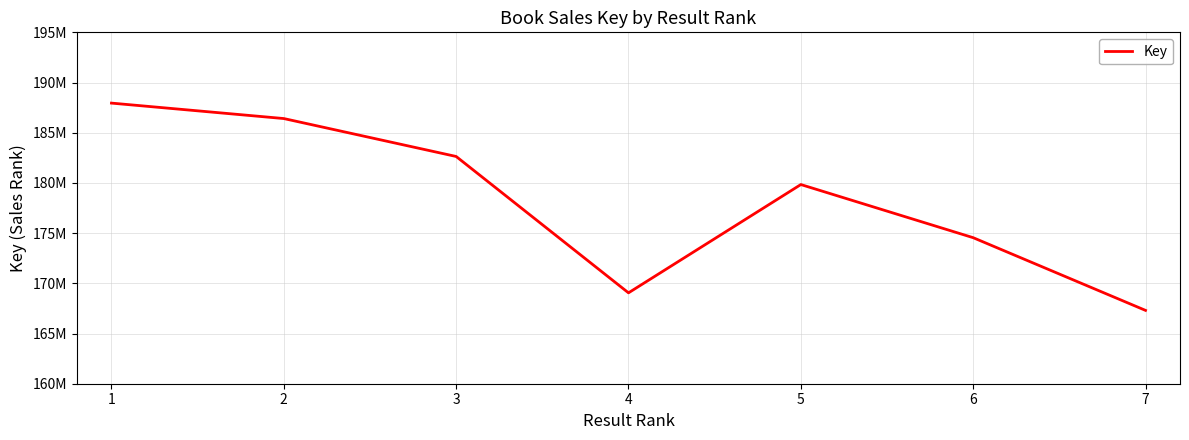

What is the smallest value displayed?

167304701